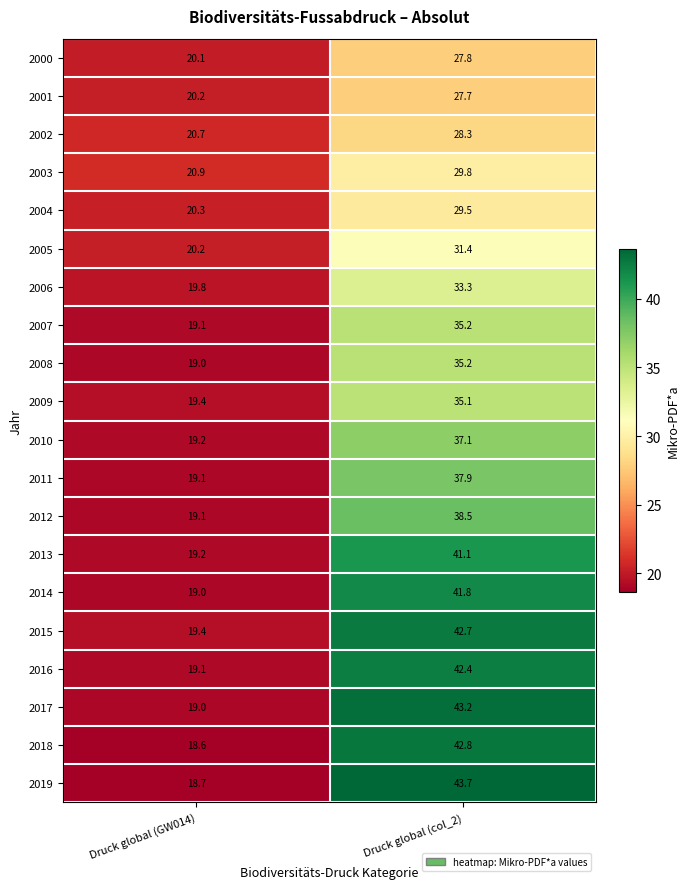

What is the approximate value of 2010 at Druck global (GW014)?

19.2